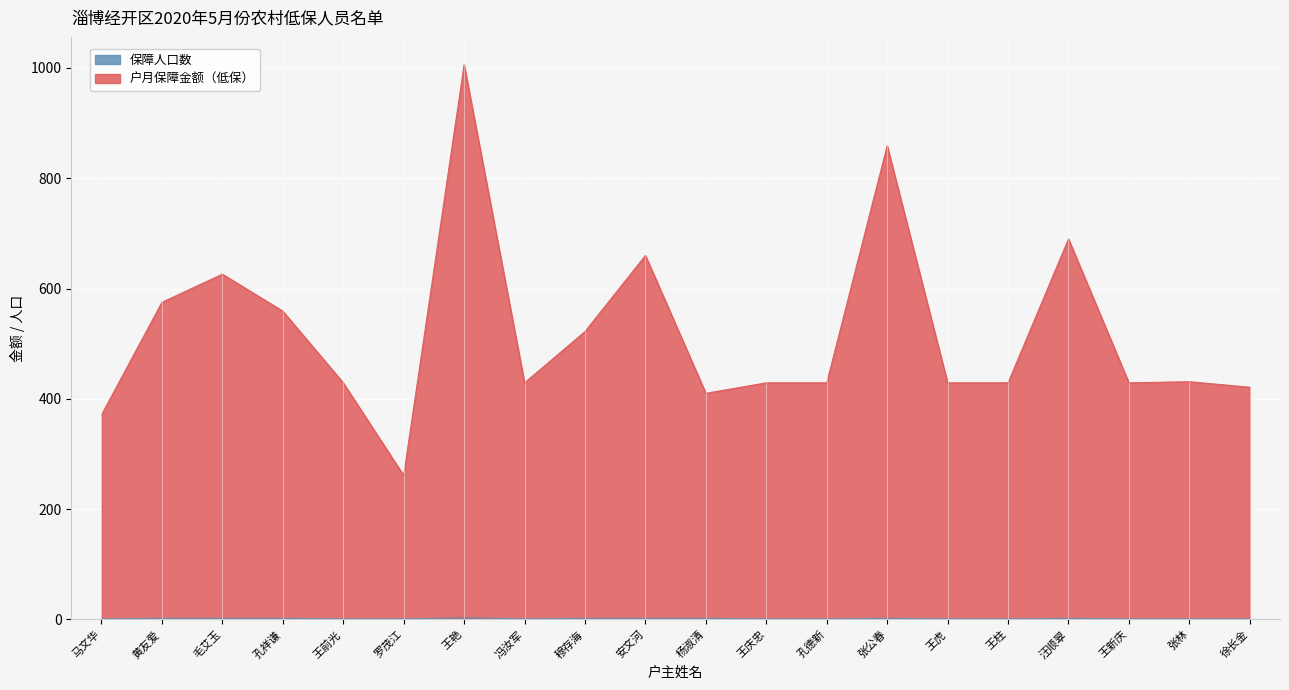

True or false: 户月保障金额（低保） and 保障人口数 intersect in this chart.

False